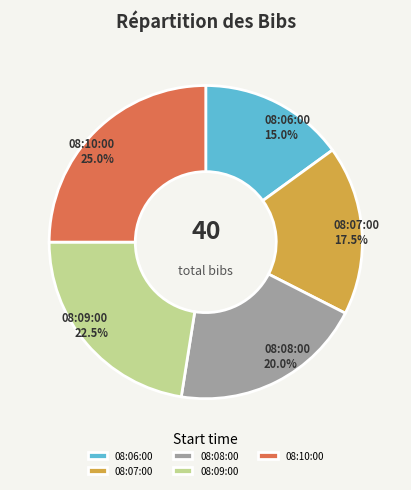

To the nearest percent, what portion does 08:06:00 represent?

15%